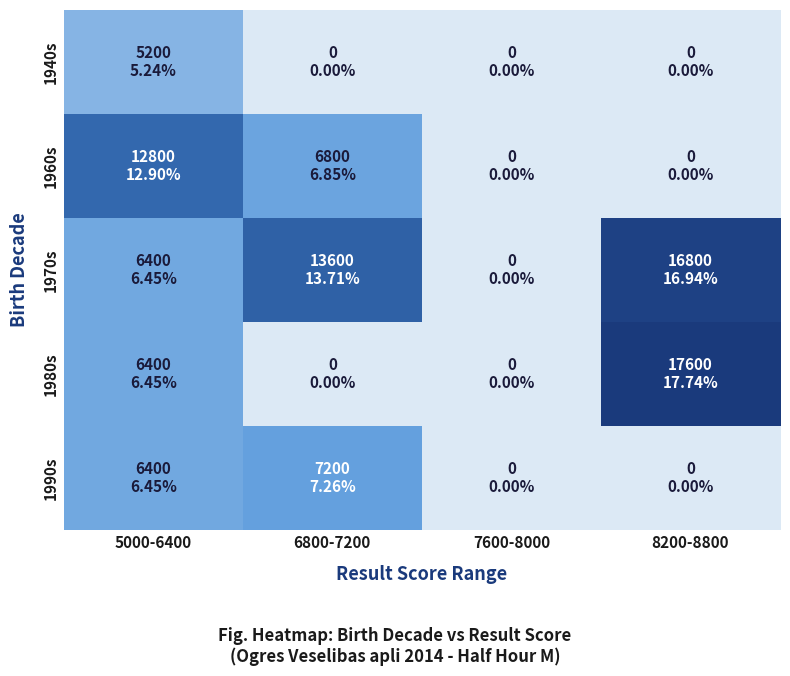

Reading right to left, list all the values displayed in this chart.

1940s: 8200-8800=0	7600-8000=0	6800-7200=0	5000-6400=5200
1960s: 8200-8800=0	7600-8000=0	6800-7200=6800	5000-6400=12800
1970s: 8200-8800=16800	7600-8000=0	6800-7200=13600	5000-6400=6400
1980s: 8200-8800=17600	7600-8000=0	6800-7200=0	5000-6400=6400
1990s: 8200-8800=0	7600-8000=0	6800-7200=7200	5000-6400=6400